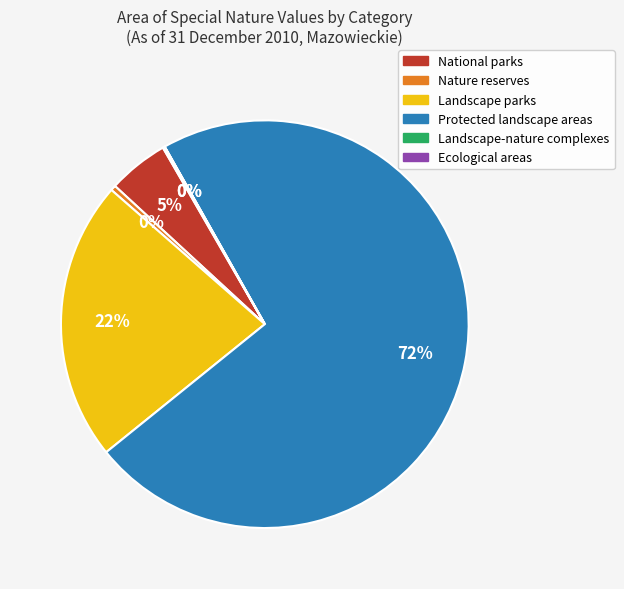

What is the ratio of the value at Protected landscape areas to the value at Landscape parks?

3.3